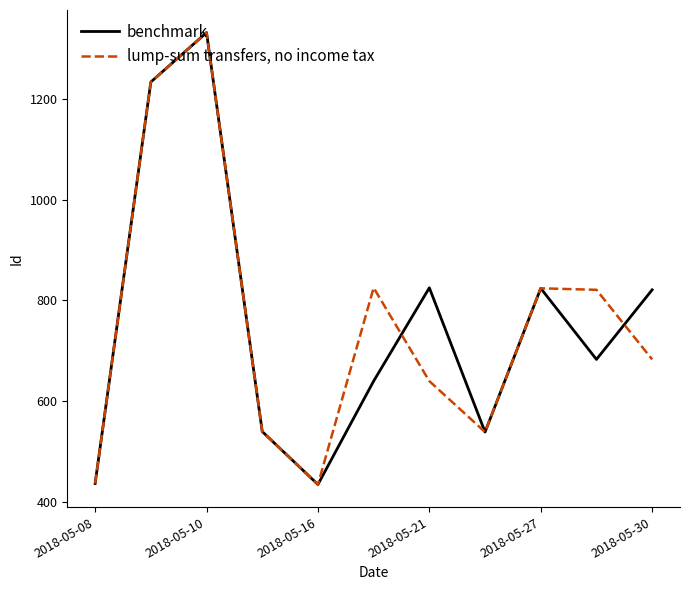

What is the highest value of the lump-sum transfers, no income tax series?

1331